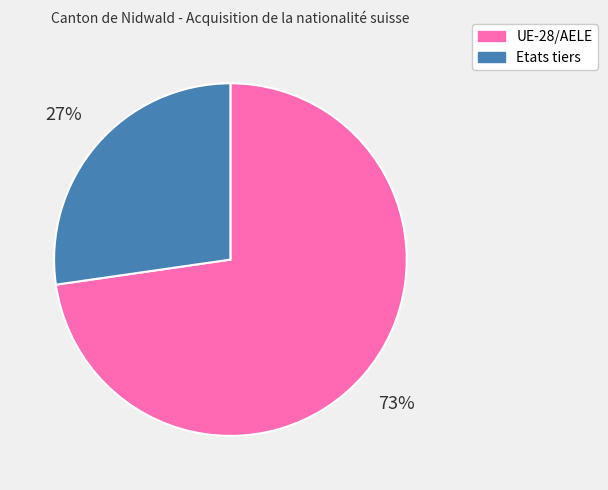

True or false: Etats tiers accounts for 21% of the total.

False